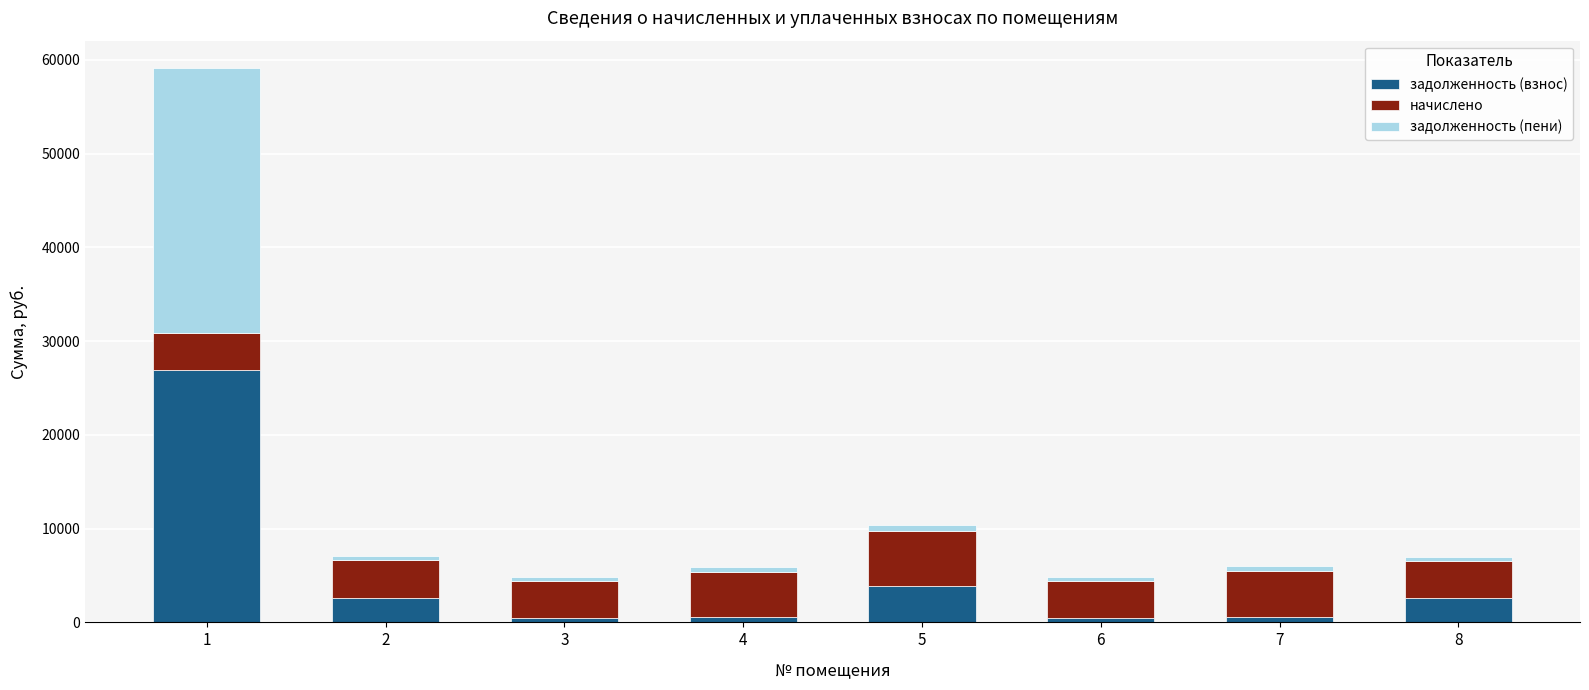

How many bars are there in total?

8